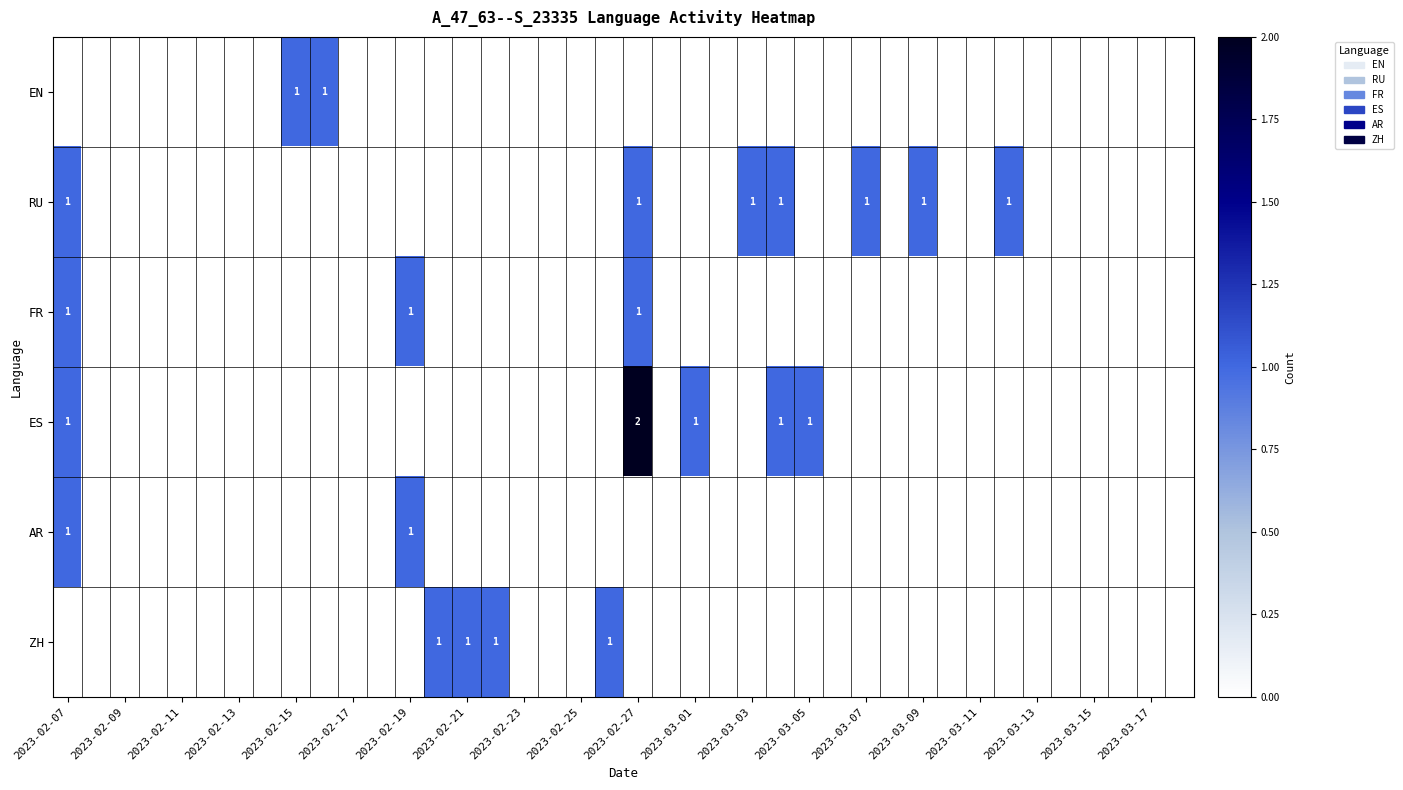

The RU series shows 1 at 2023-03-07. True or false?

True